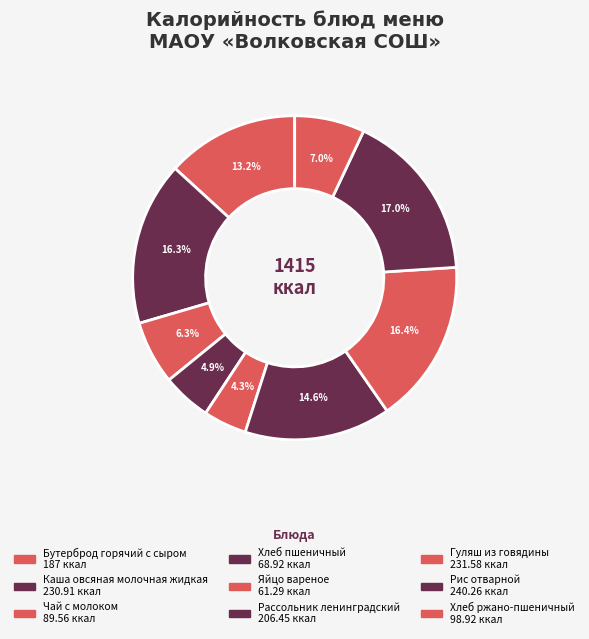

How many slices are in this pie chart?

9